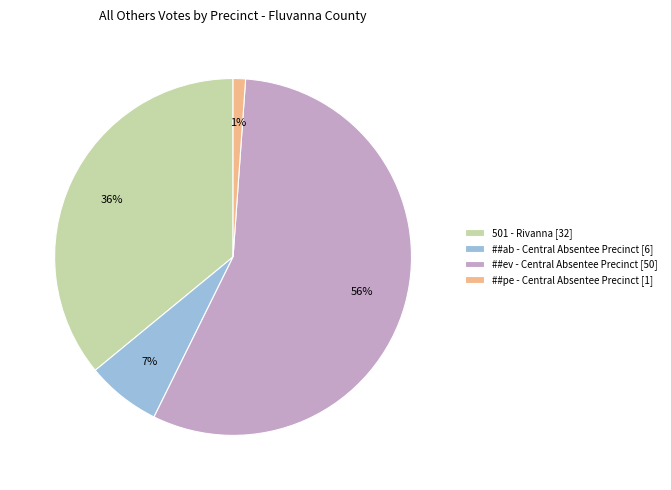

Which has a higher value, 501 - Rivanna [32] or ##ev - Central Absentee Precinct [50]?

##ev - Central Absentee Precinct [50]